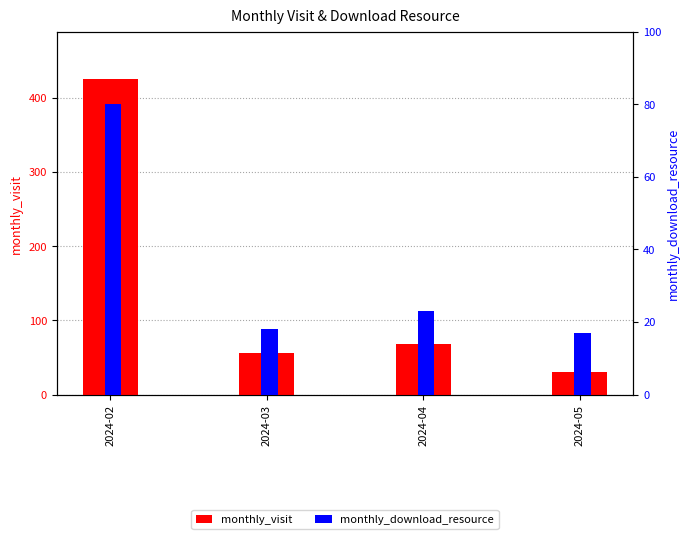

The monthly_visit series shows 56 at 2024-03. True or false?

True